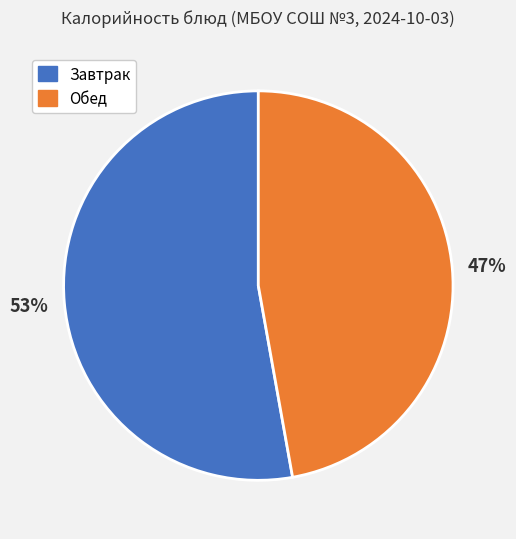

To the nearest percent, what is the average slice percentage?

50%